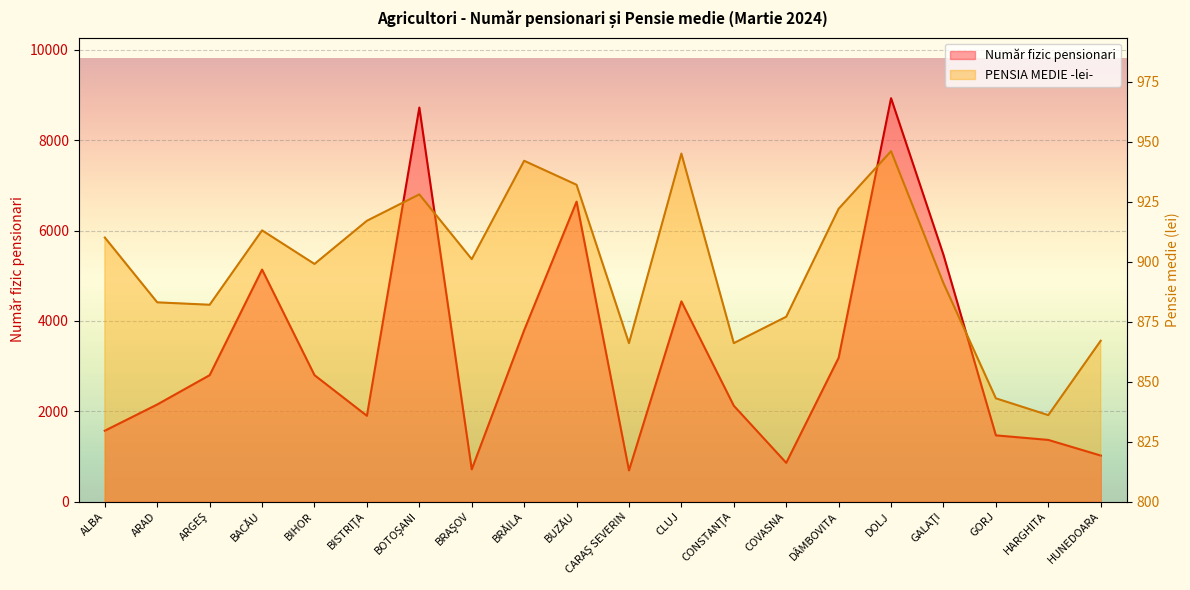

Which label corresponds to the smallest value in the chart?

CARAŞ SEVERIN